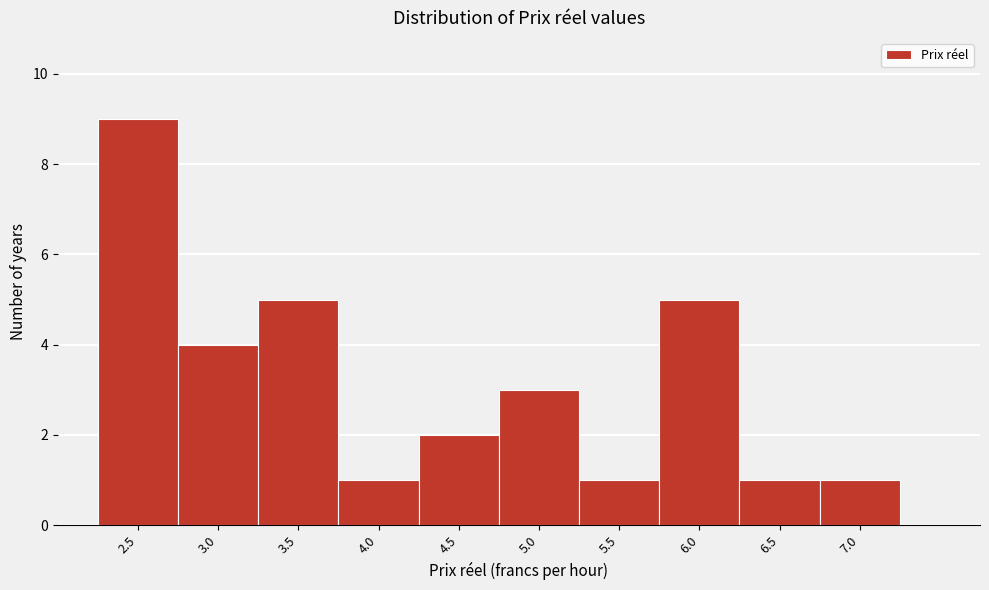

Reading left to right, transcribe all the data shown in this chart.

9	4	5	1	2	3	1	5	1	1